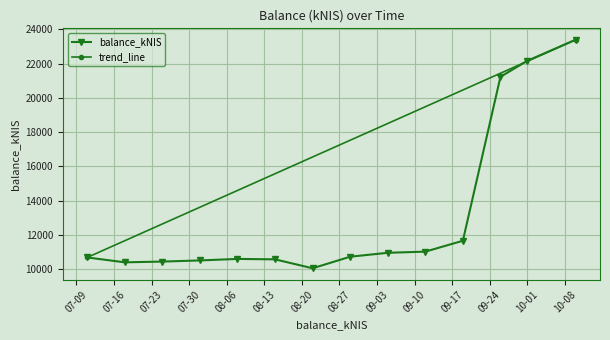

What position from the right is 2024-10-10?

1